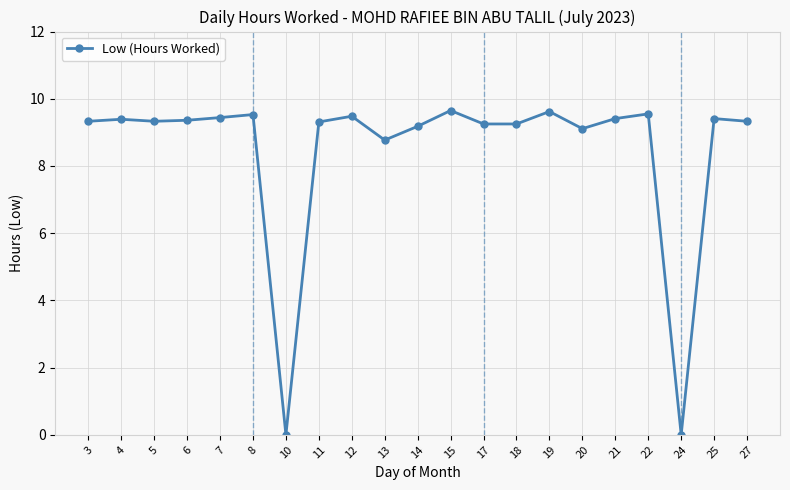

Is this an area chart (filled region under the line)?

No